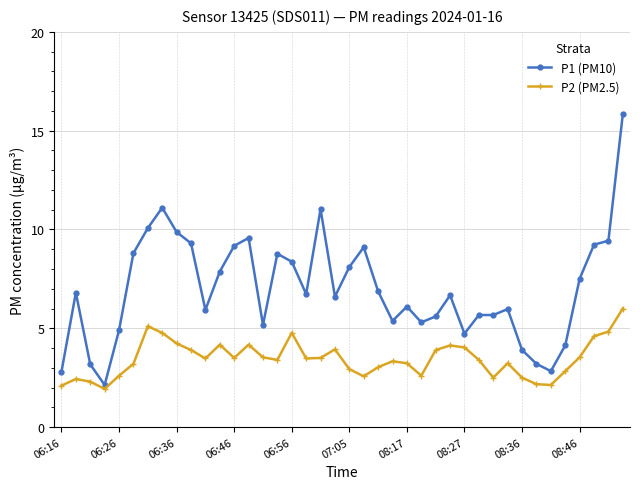

What is the difference between the second highest and second lowest values in the P1 (PM10) series?

8.3